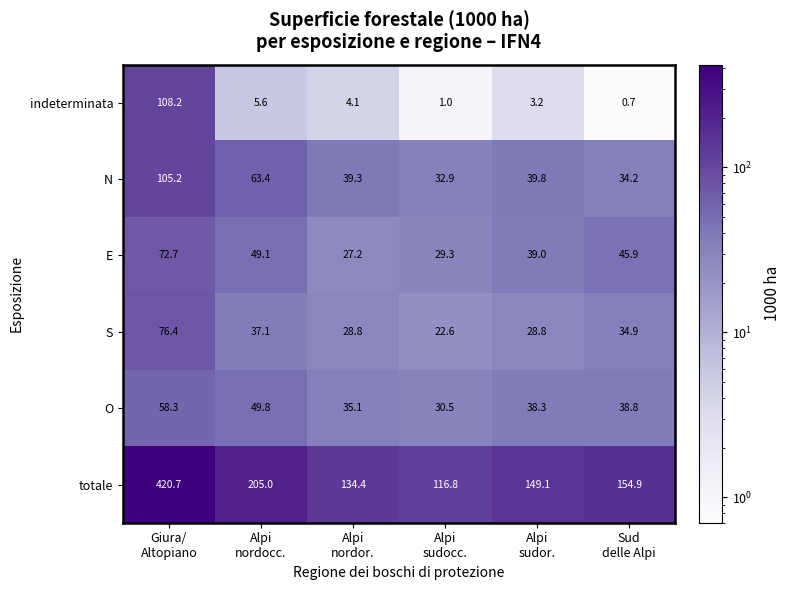

What is the difference between the maximum and minimum values in the N series?

72.3